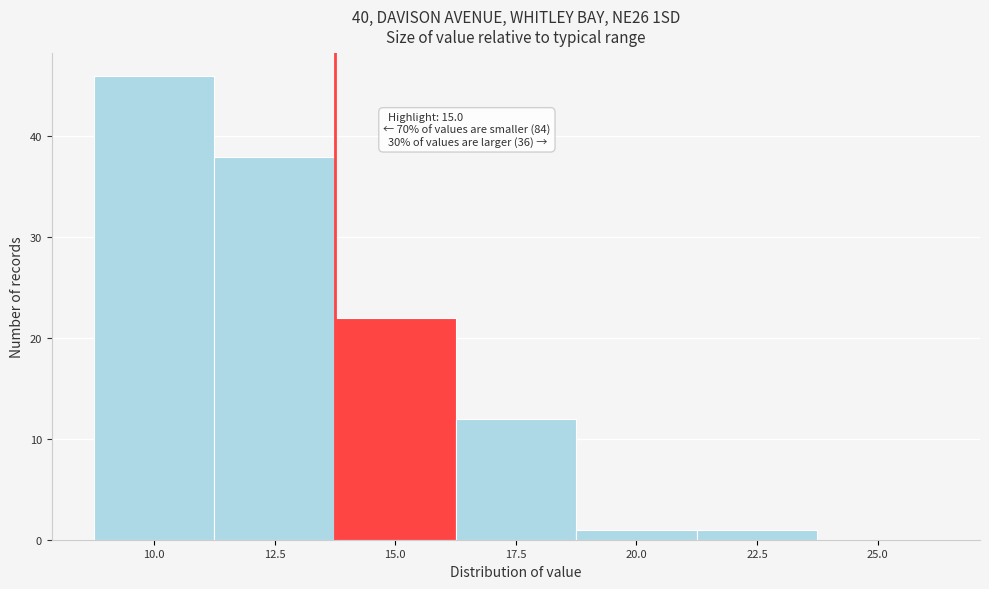

Reading left to right, extract all data points from this chart.

10.0=46	12.5=38	15.0=22	17.5=12	20.0=1	22.5=1	25.0=0